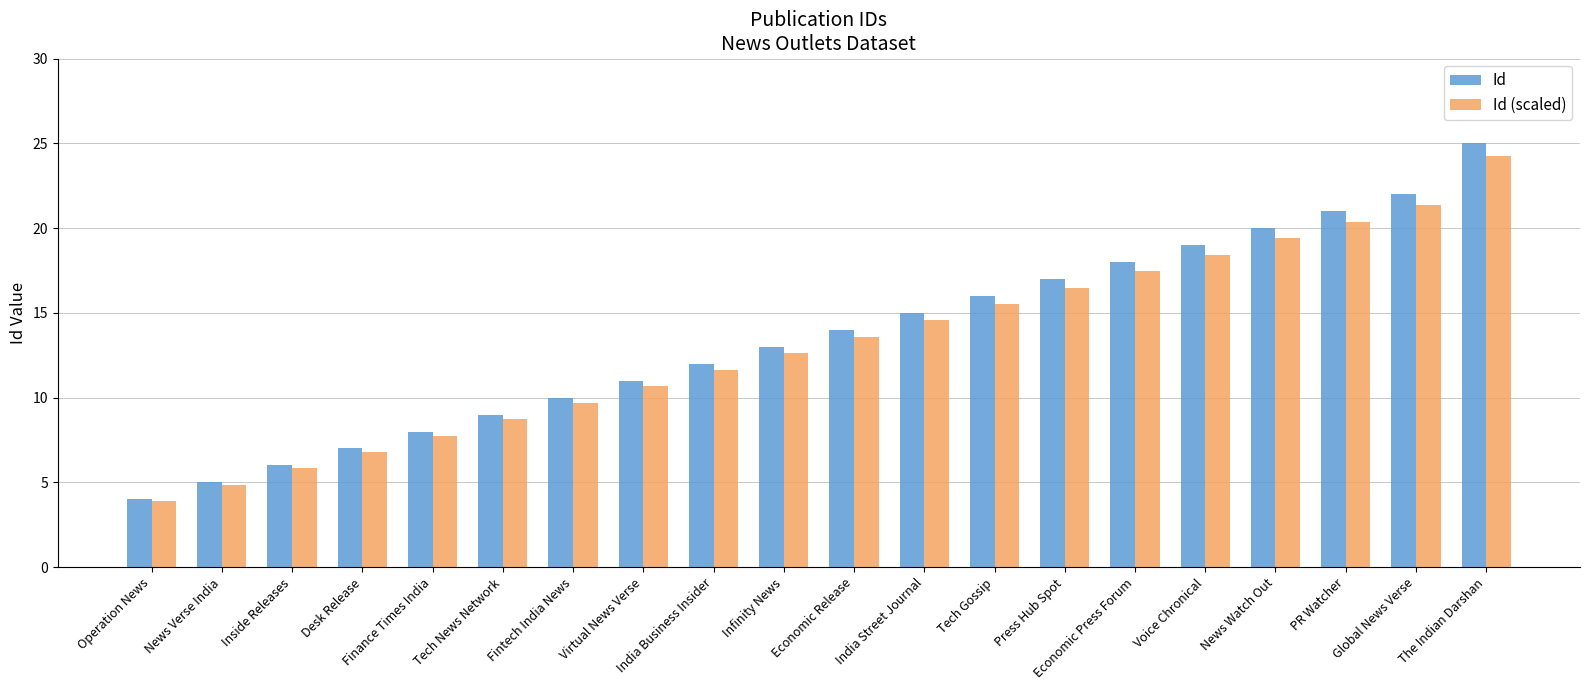

Which series has the largest total across all categories?

Id